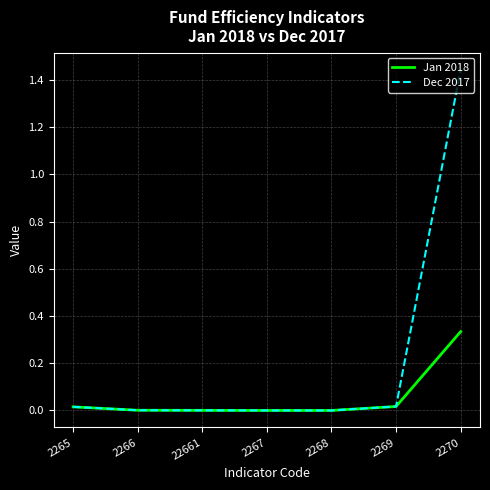

What is the sum of all Dec 2017 values?

1.5